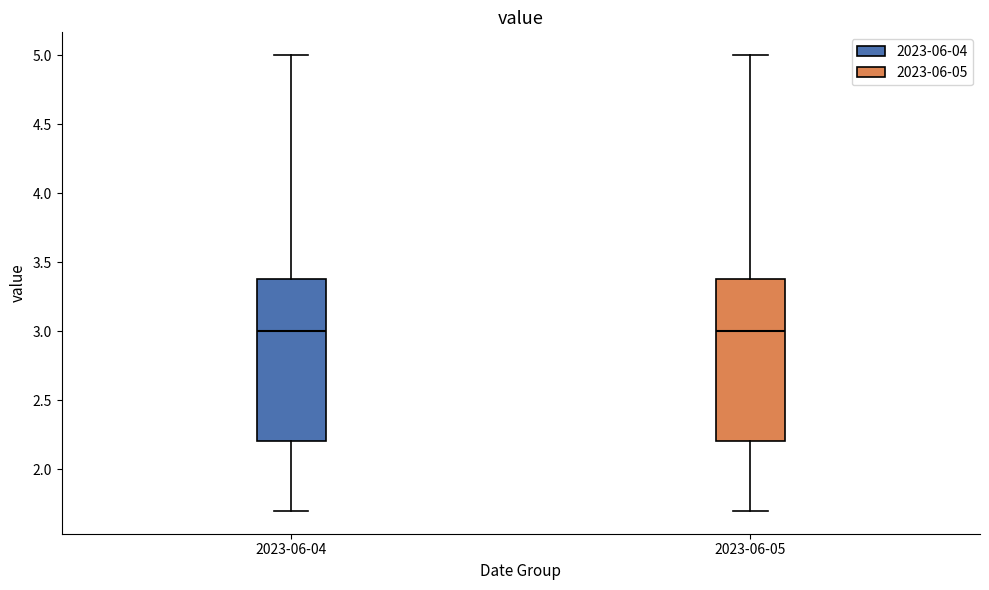

Reading left to right, read every box against the y-axis: the position of its median line, the range the box covers, and the ends of its whiskers. The values are not printed on the chart, so give them approximately, as read against the axis.

2023-06-04: median 3.0, box 2.2 to 3.4, whiskers 1.7 to 5.0
2023-06-05: median 3.0, box 2.2 to 3.4, whiskers 1.7 to 5.0